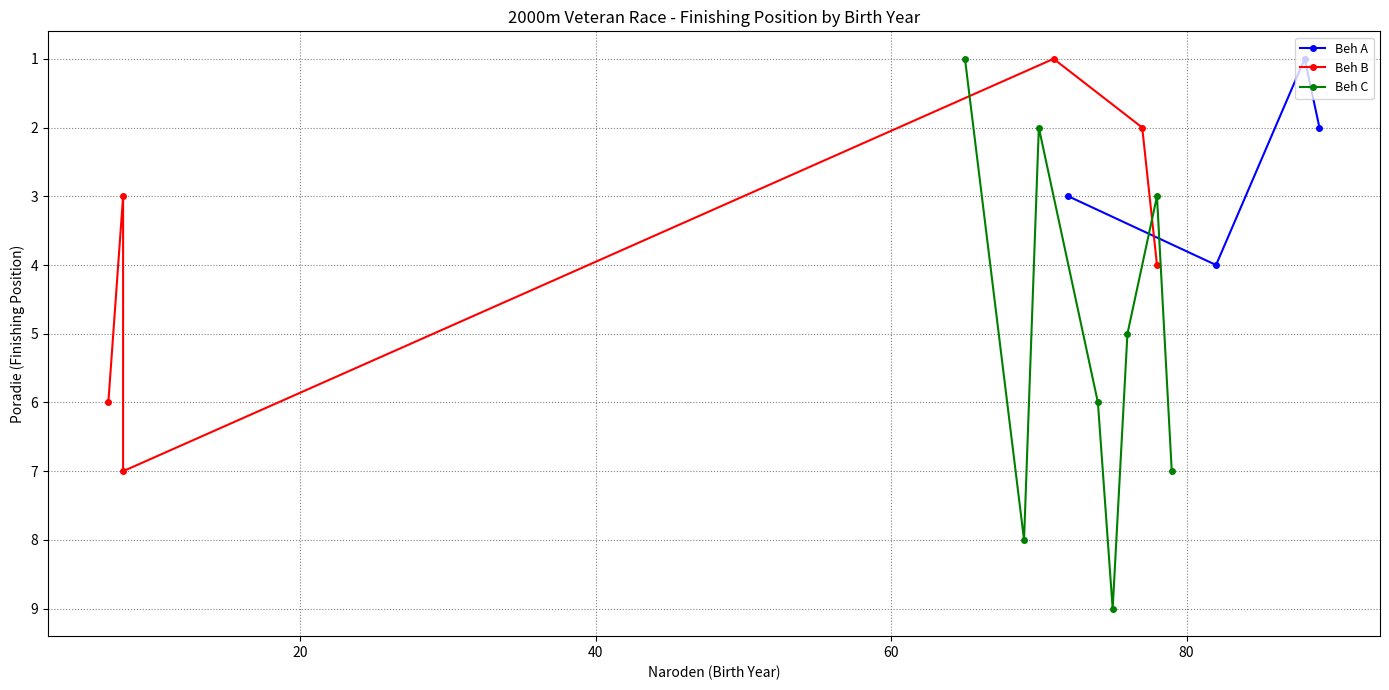

What is the maximum value for Beh A?

4